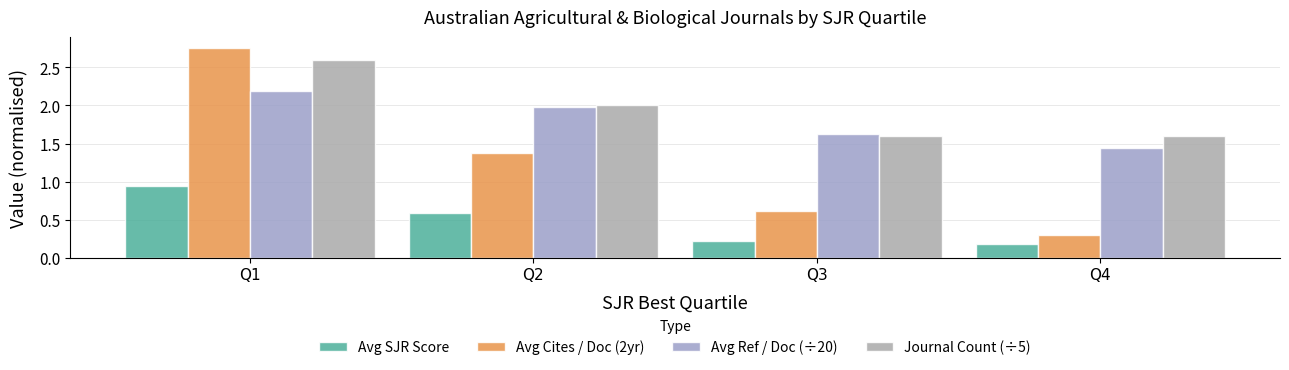

At Q2, list the series in order from smallest to largest.

Avg SJR Score, Avg Cites / Doc (2yr), Avg Ref / Doc (÷20), Journal Count (÷5)